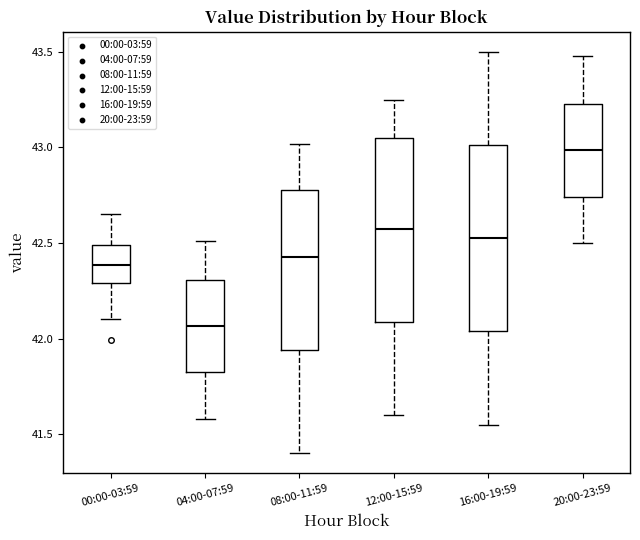

Which box has the lowest median line?

04:00-07:59